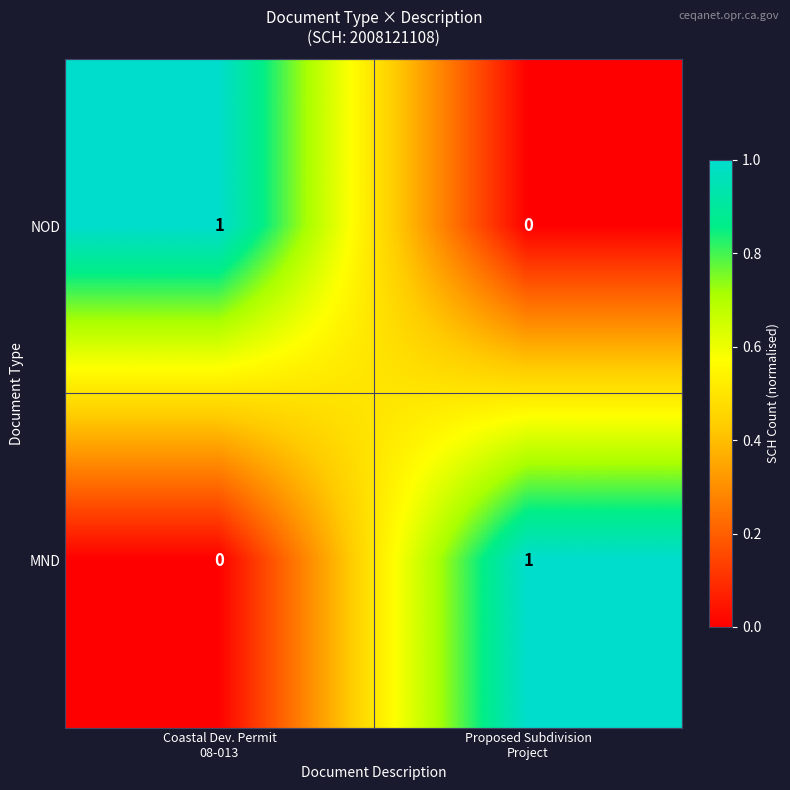

What is the difference between the highest and lowest values at Coastal Dev. Permit
08-013?

1